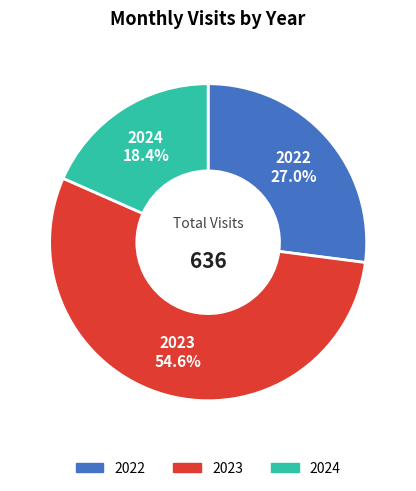

What is the smallest slice in the pie chart?

2024